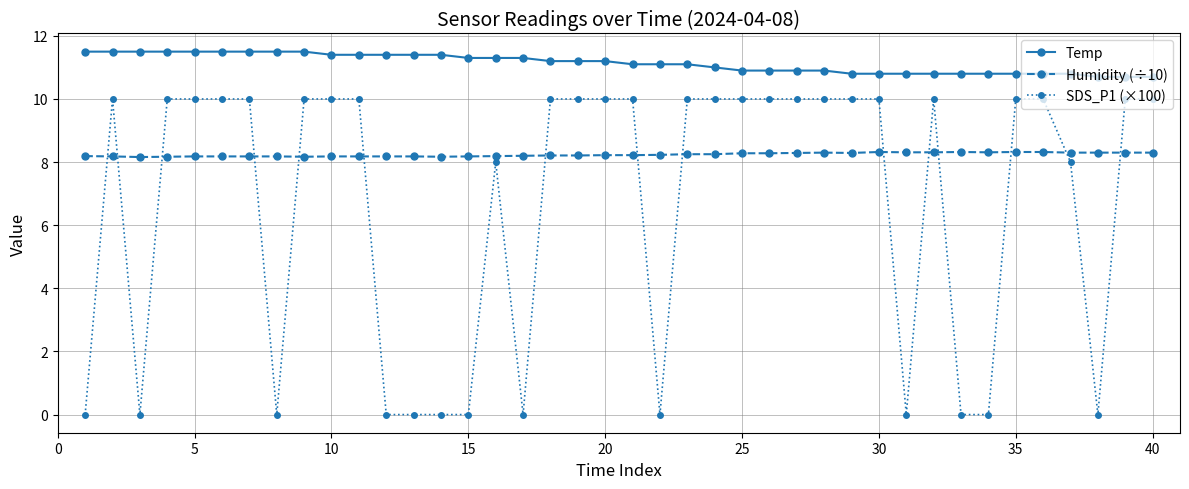

What is the sum of all Humidity (÷10) values?

329.5